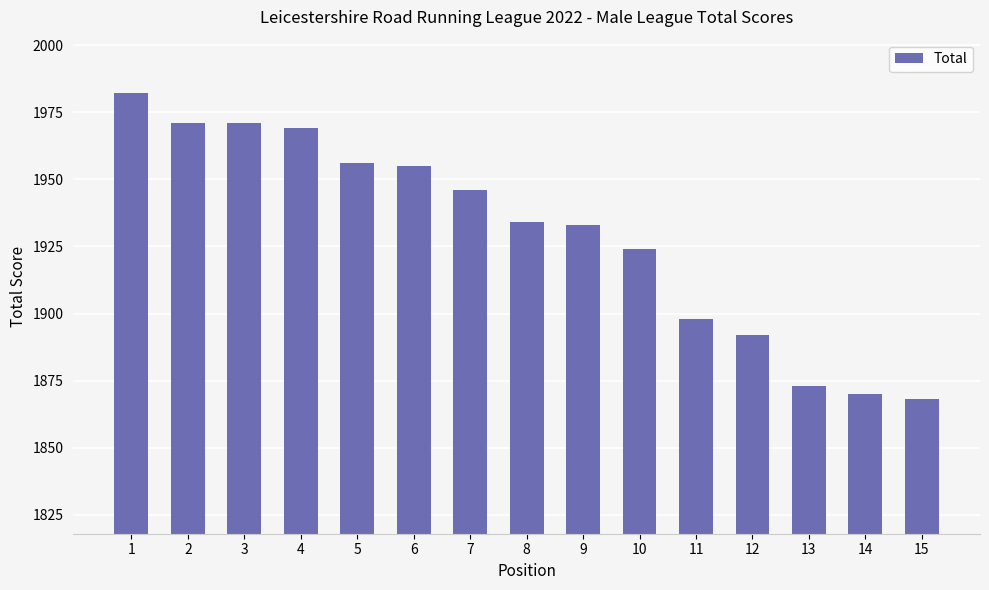

Count the number of categories in the chart.

15